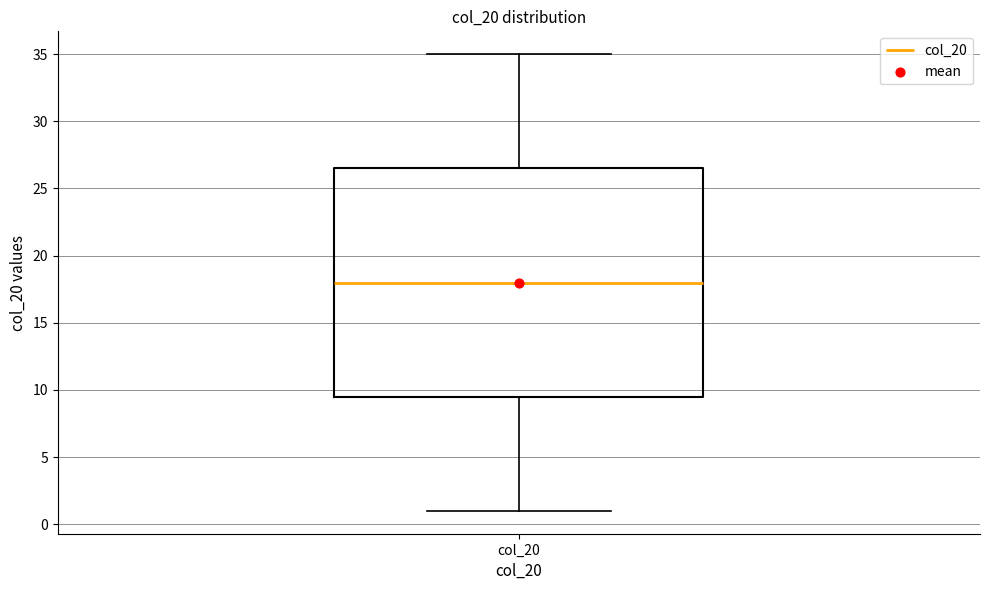

Where is the upper edge of the box for col_20 on the y-axis? The values are not printed on the chart, so give them approximately, as read against the axis.

26.5